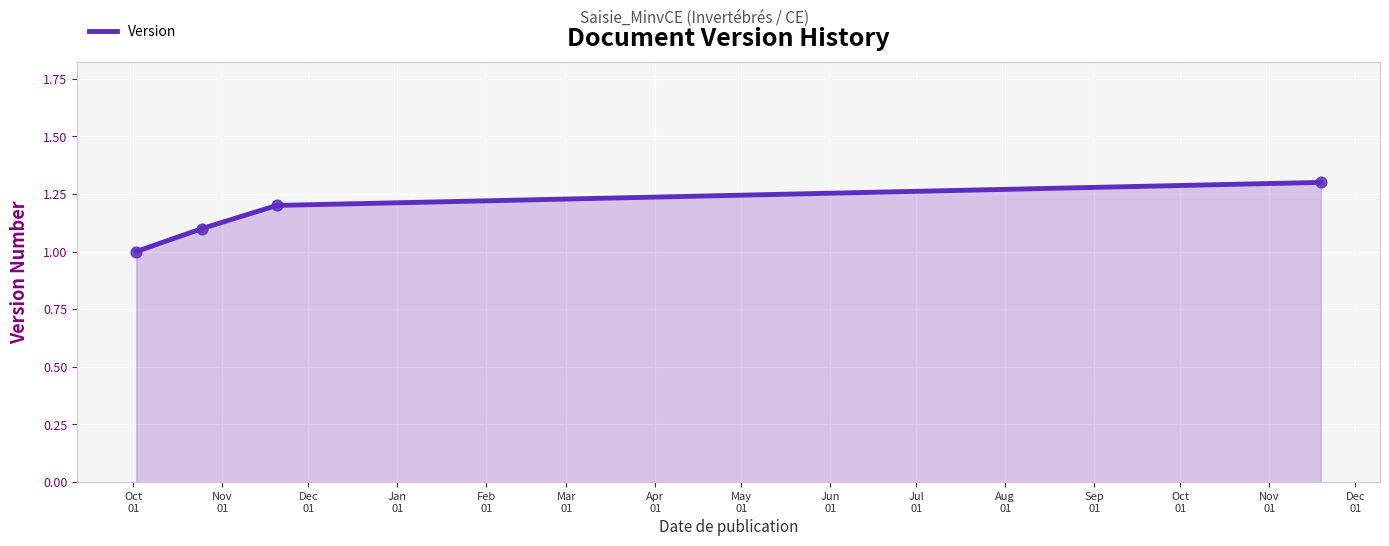

True or false: the data has more than 0 interior local peaks.

False